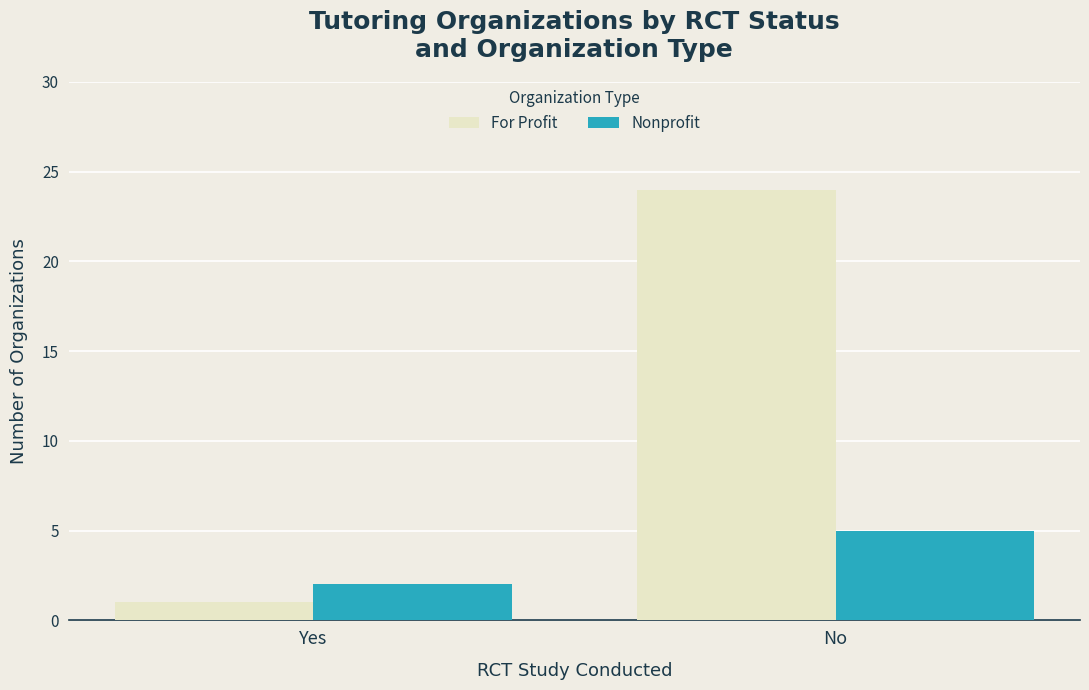

True or false: Nonprofit has a value of 1 at Yes.

False